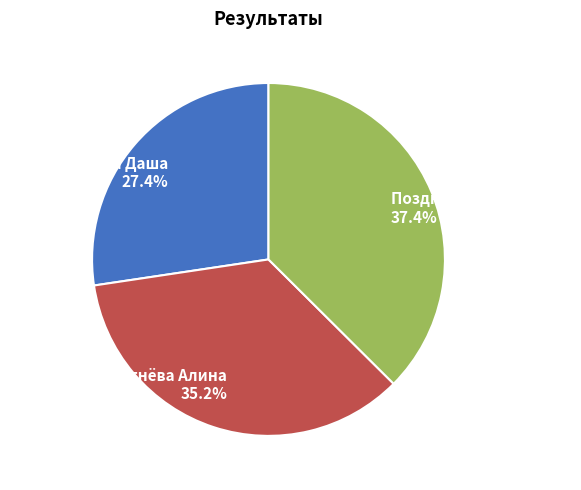

To the nearest percent, what portion does Хуснутдинова Даша represent?

27%